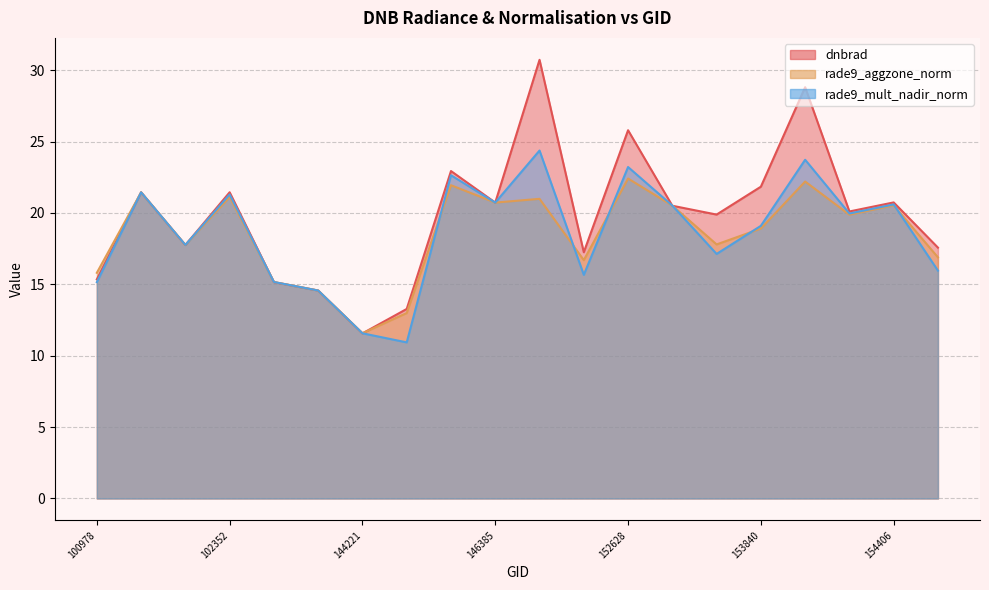

The rade9_aggzone_norm series shows 19.9 at 154213. True or false?

True